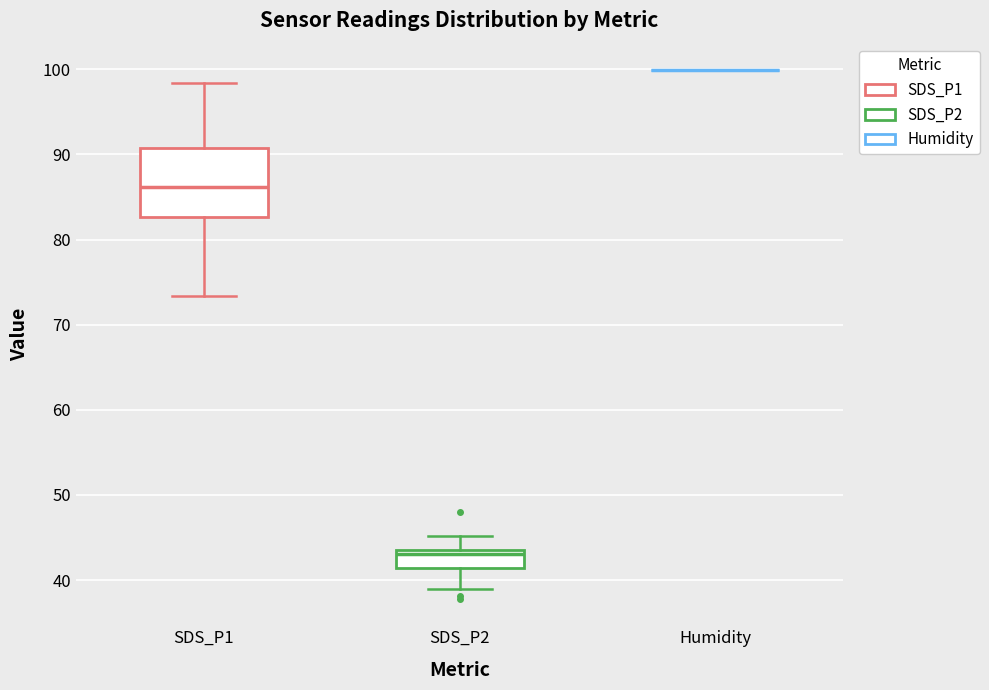

Reading left to right, read every box against the y-axis: the position of its median line, the range the box covers, and the ends of its whiskers. The values are not printed on the chart, so give them approximately, as read against the axis.

SDS_P1: median 86, box 83 to 91, whiskers 73 to 98
SDS_P2: median 43, box 41 to 44, whiskers 39 to 45
Humidity: box collapsed to a line at 100, whiskers 100 to 100